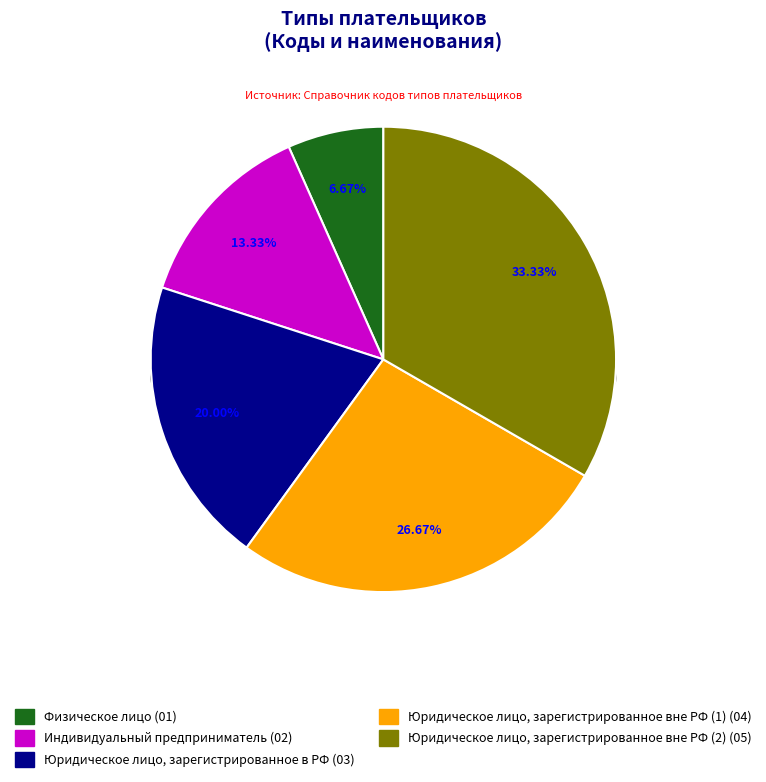

What is the largest slice in the pie chart?

Юридическое лицо, зарегистрированное вне РФ (2)